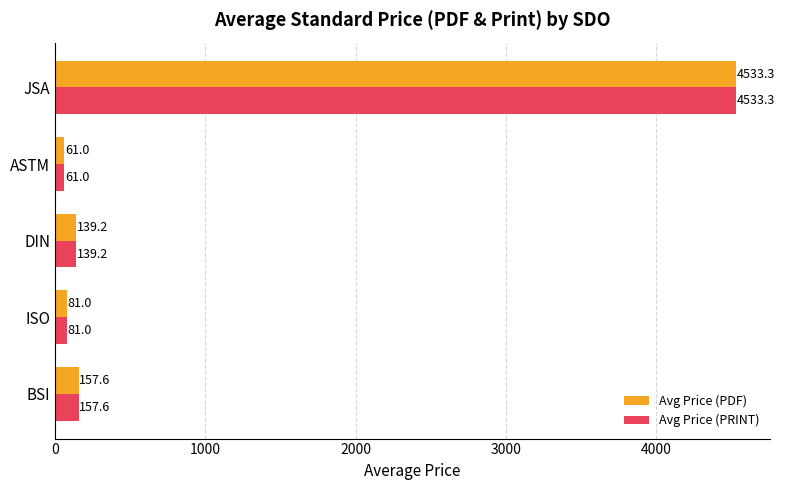

What is the lowest value of the Avg Price (PDF) series?

61.0